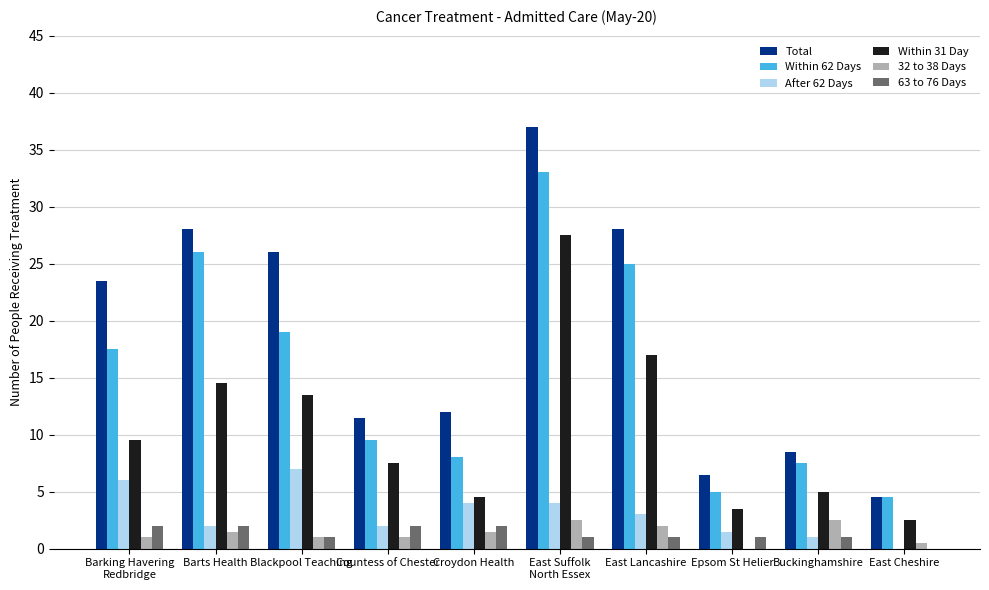

Which category has the highest value across all series?

East Suffolk
North Essex